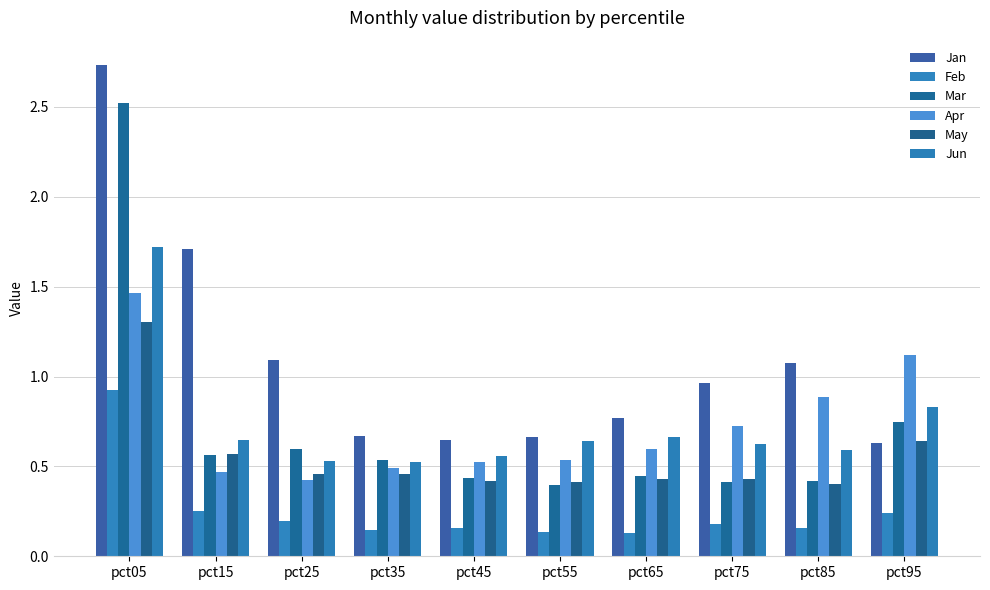

How many groups of bars are there?

10